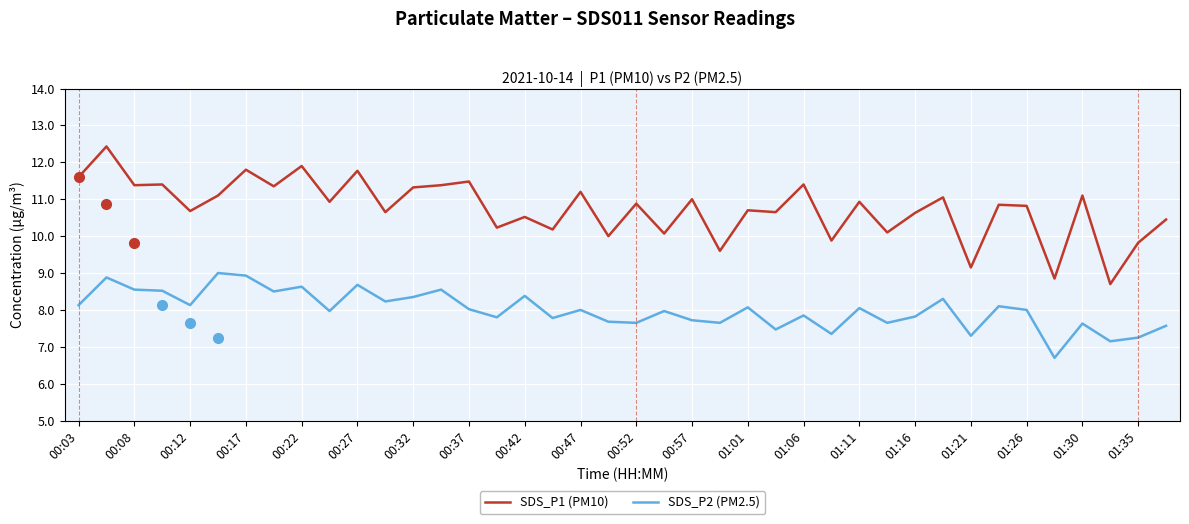

Which series has the largest total across all categories?

SDS_P1 (PM10)